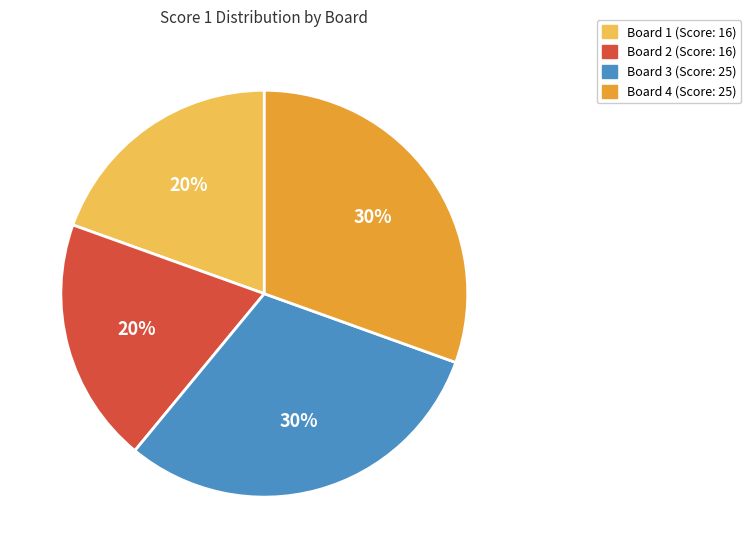

Is there a majority slice in this chart?

No